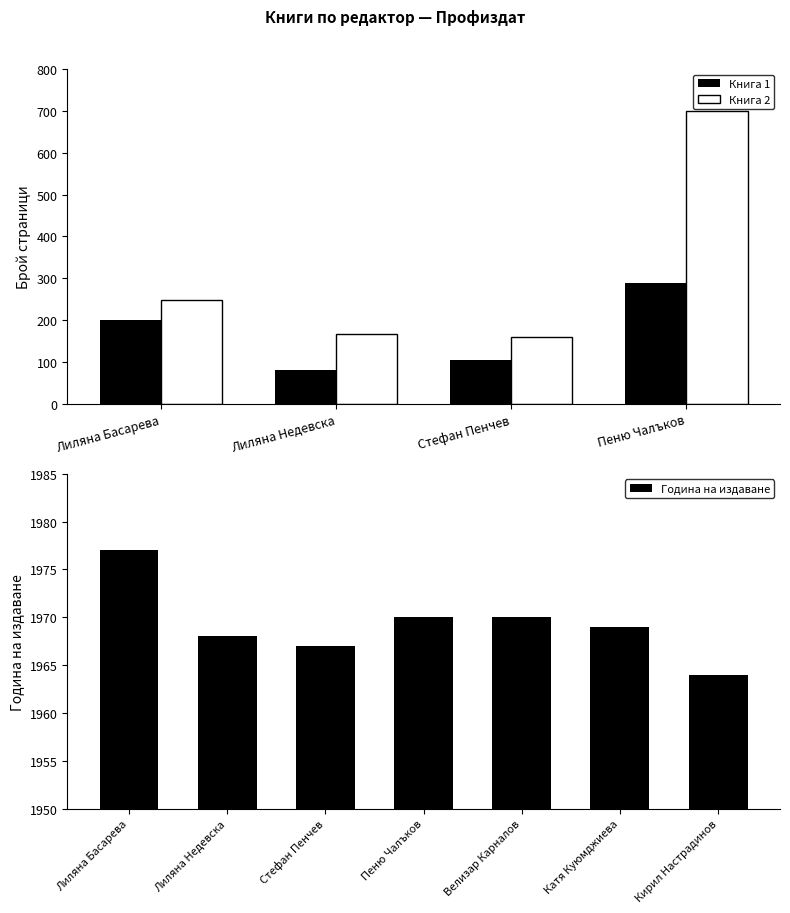

At which label does Книга 1 reach its minimum?

Лиляна Недевска